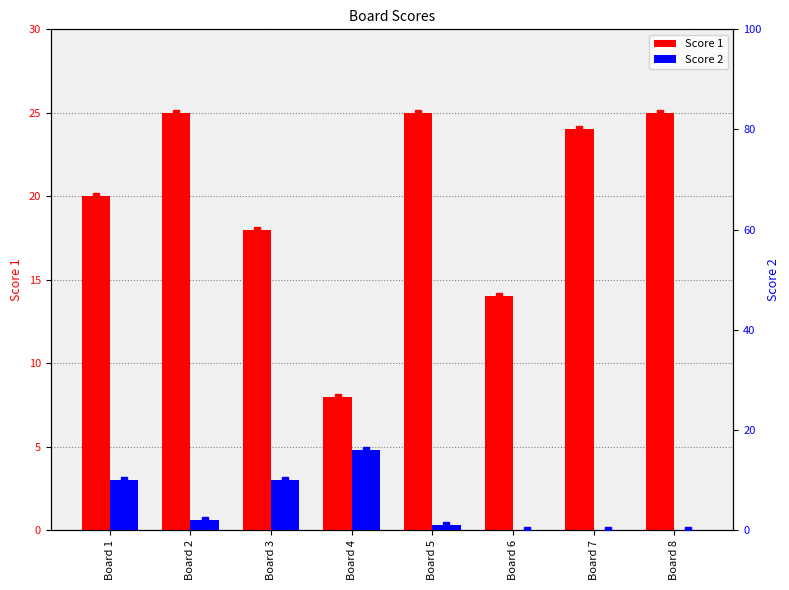

List the labels in order of Score 1 value, smallest first.

Board 4, Board 6, Board 3, Board 1, Board 7, Board 2, Board 5, Board 8